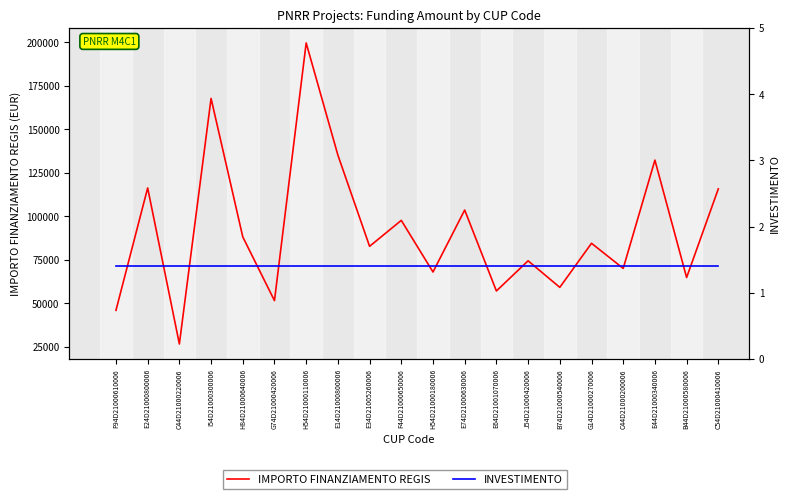

Is it true that INVESTIMENTO equals 1.8 at F44D21000650006?

False